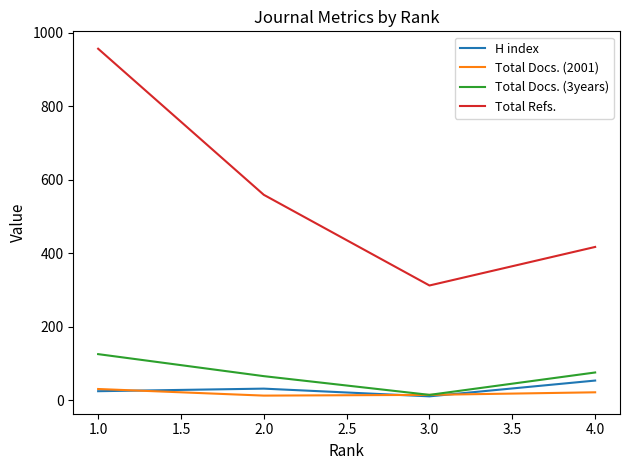

Where is the first local maximum for H index?

2.0